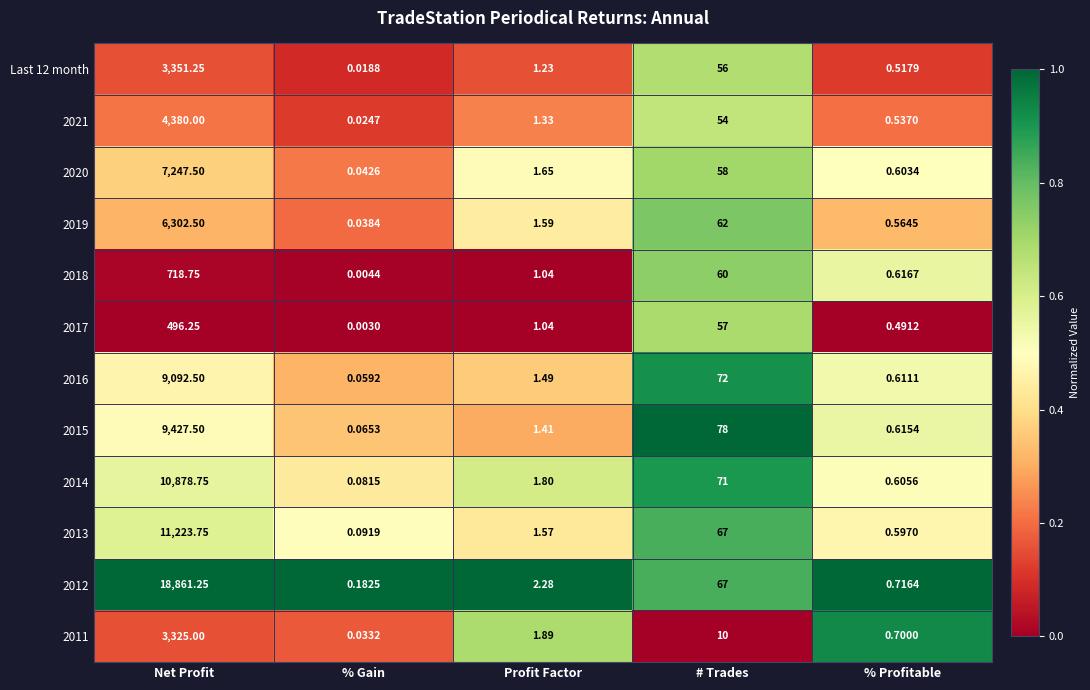

Which series has the widest spread of values?

2012